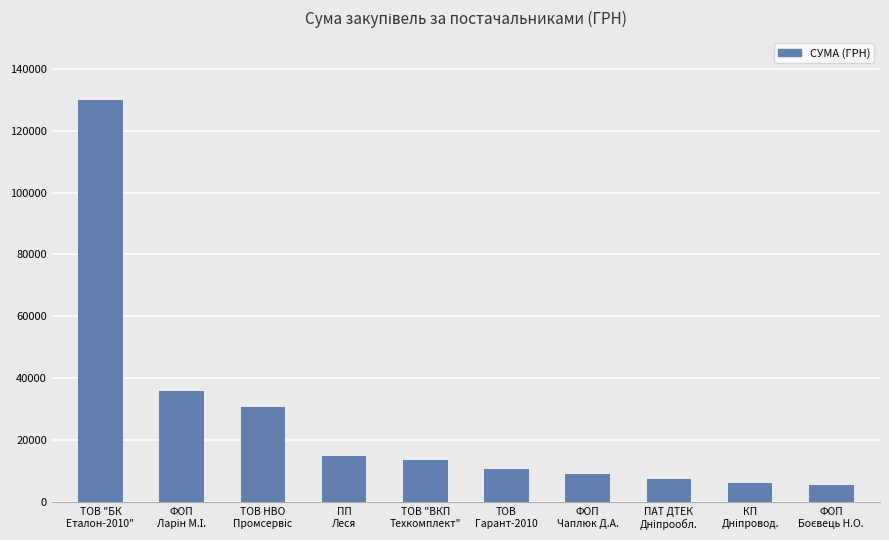

What is the smallest value displayed?

5566